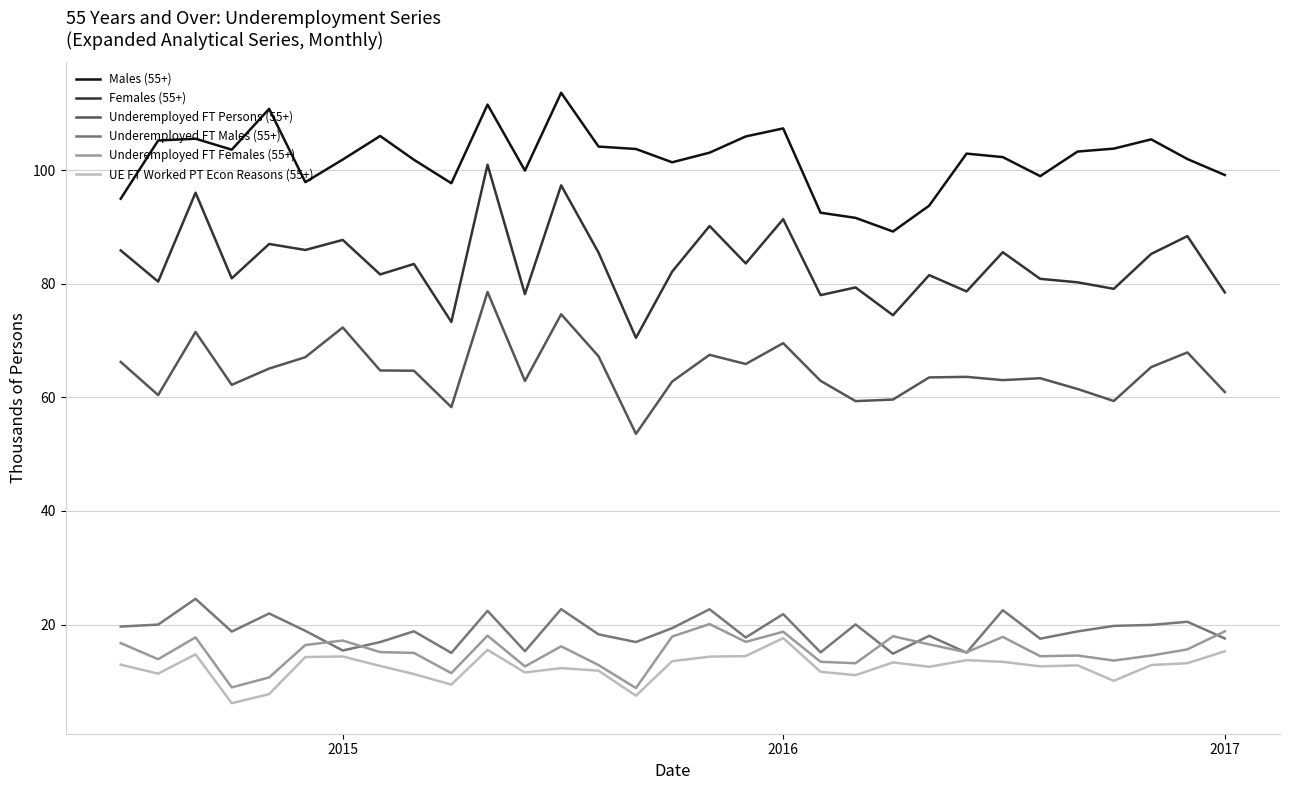

True or false: Males (55+) and UE FT Worked PT Econ Reasons (55+) intersect in this chart.

False